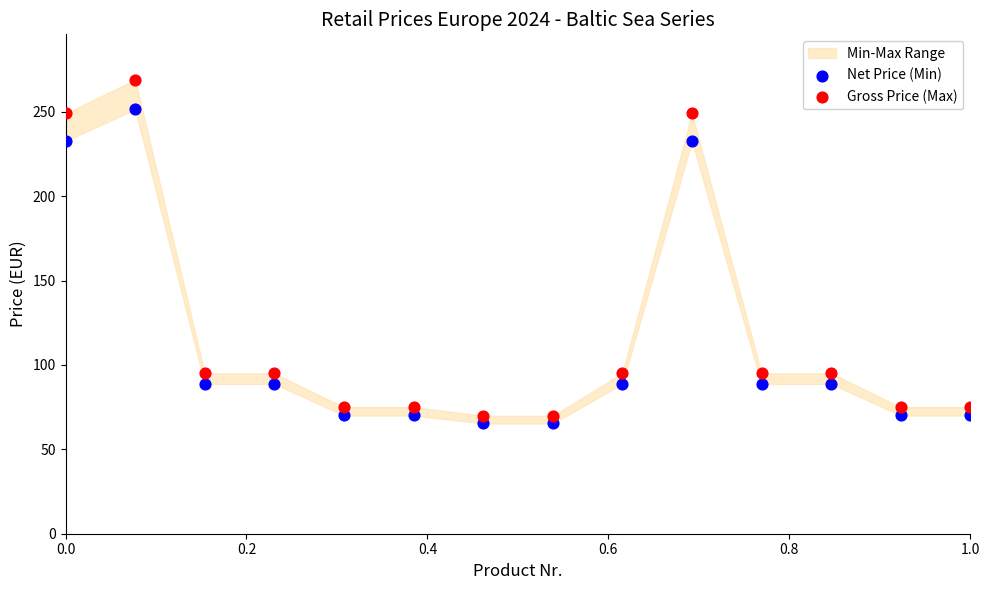

What is the X range (max minus min) for the scatter plot?

1.0